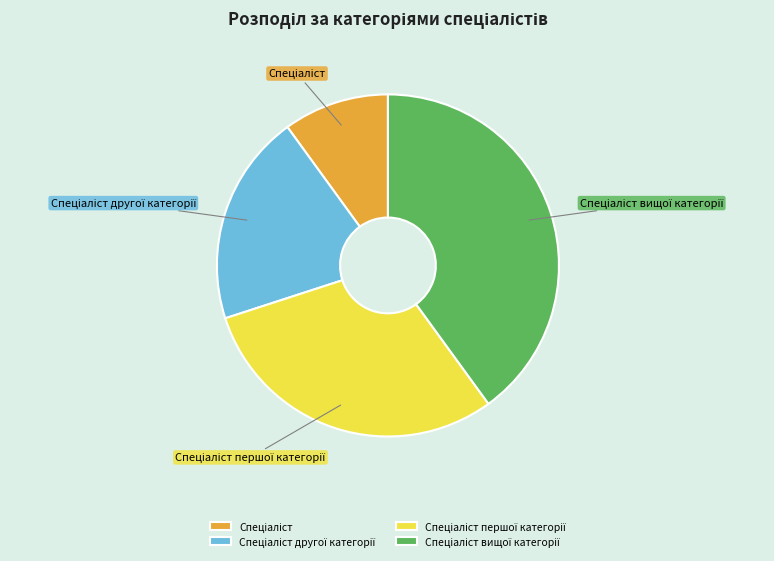

Does any single category account for the majority?

No